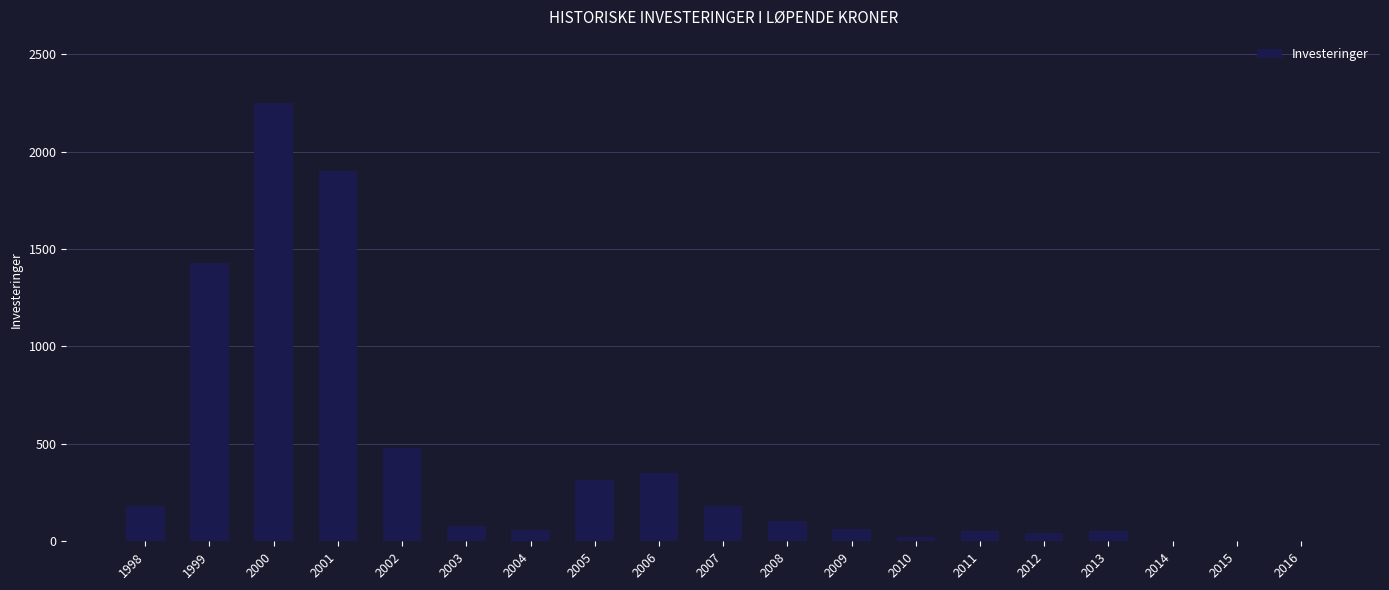

What is the change in value from 2000 to 2006?

-1901